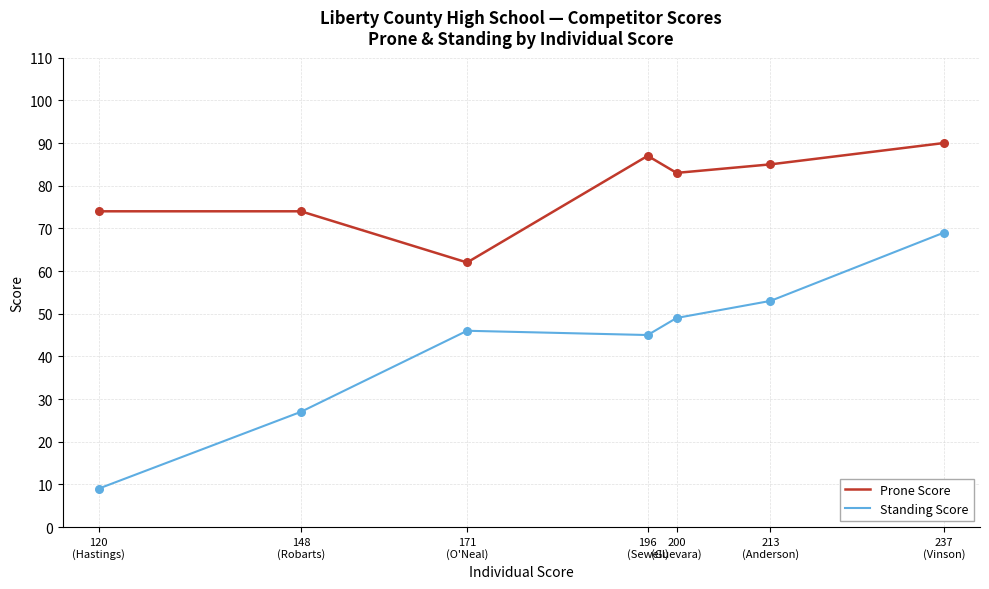

At which category is the sum across all series the highest?

237
(Vinson)